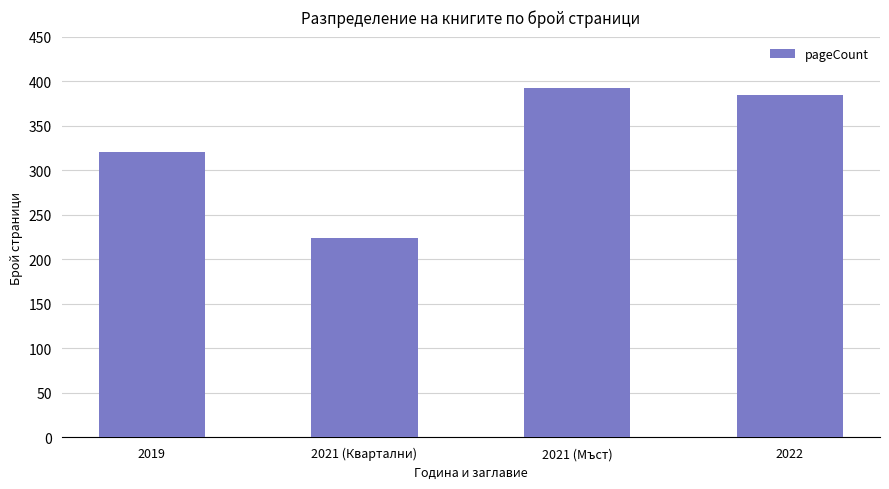

Count the number of categories in the chart.

4